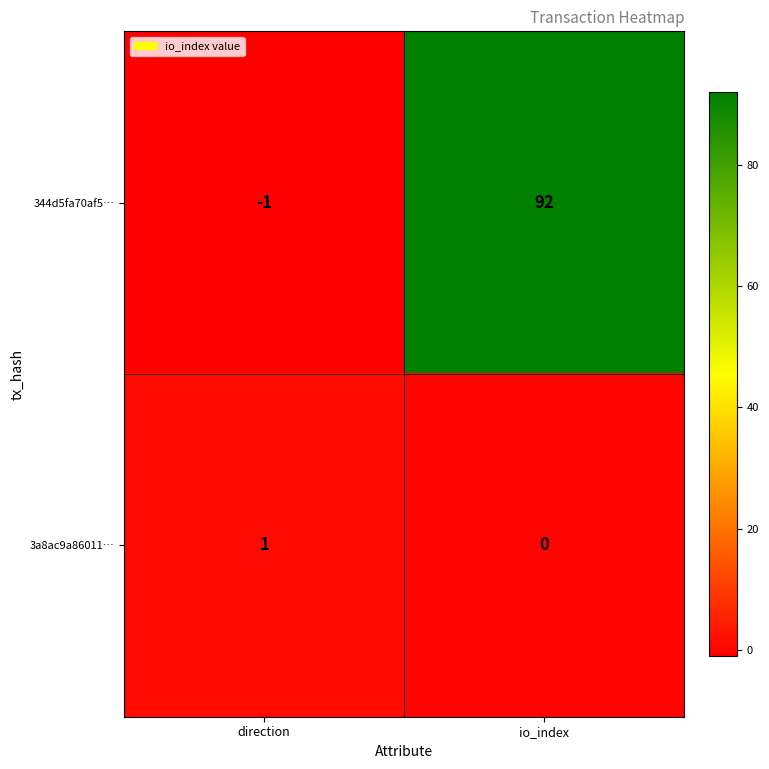

What is the total value across all series at io_index?

92